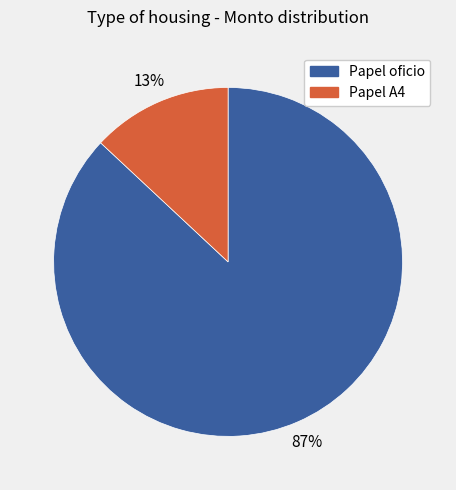

To the nearest percent, what is the average slice percentage?

50%